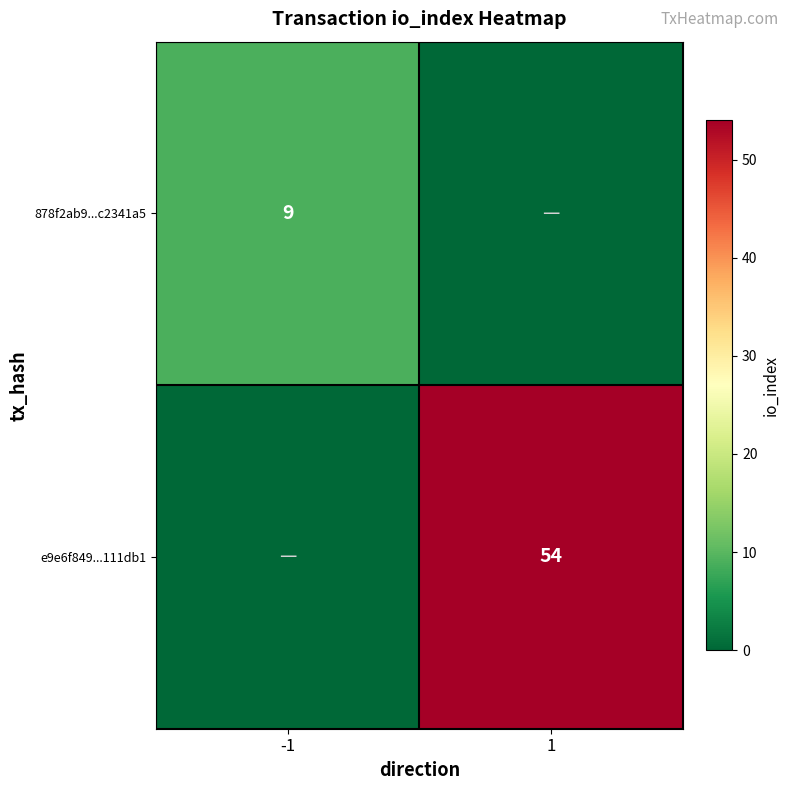

Is the value of 878f2ab9...c2341a5 at -1 greater than the value of e9e6f849...111db1 at 1?

No